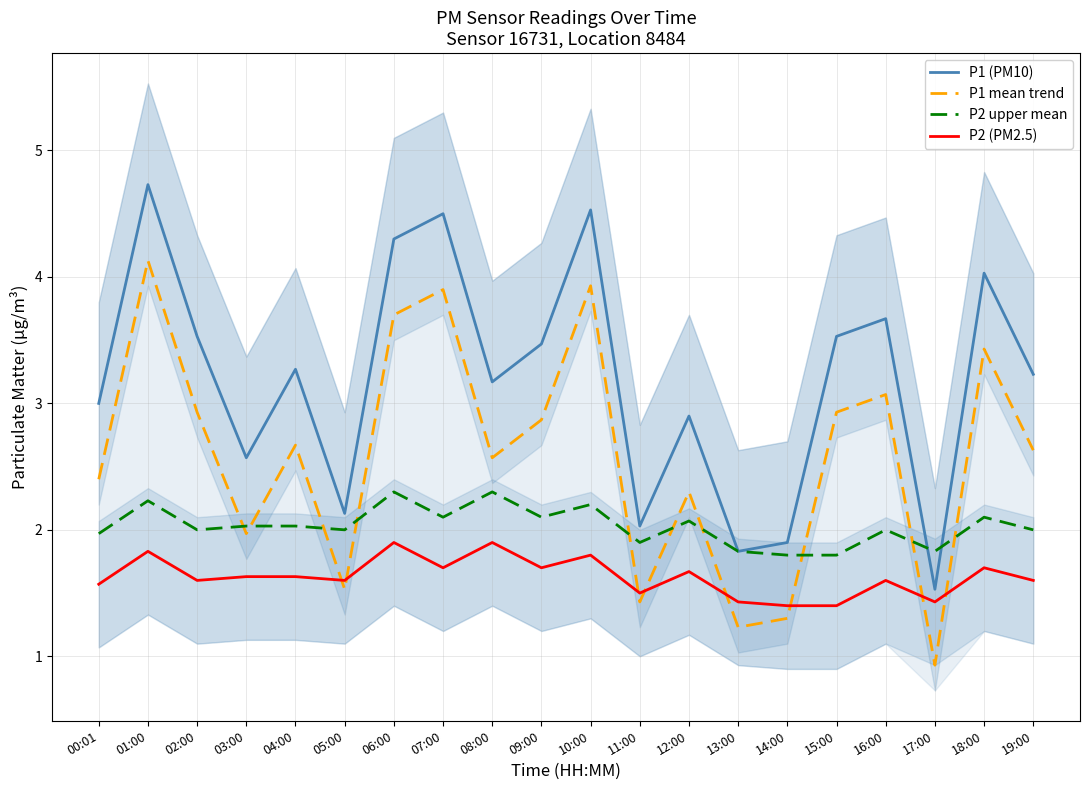

Read the P1 mean trend value at 17:00.

0.9